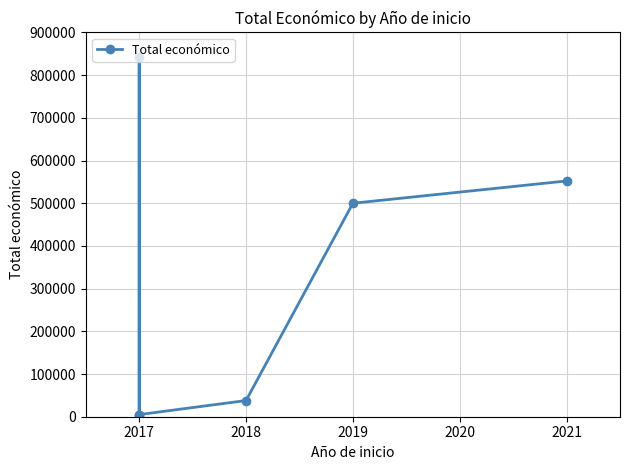

How many interior local valleys (lower than both neighbors) does the data have?

1